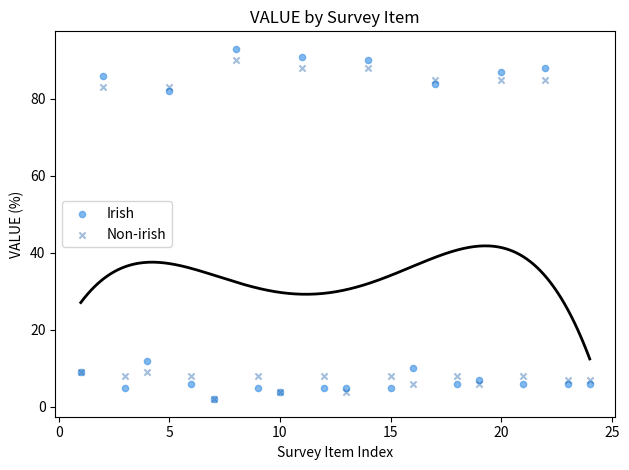

In the Non-irish series, what Y value is closest to 46?

9